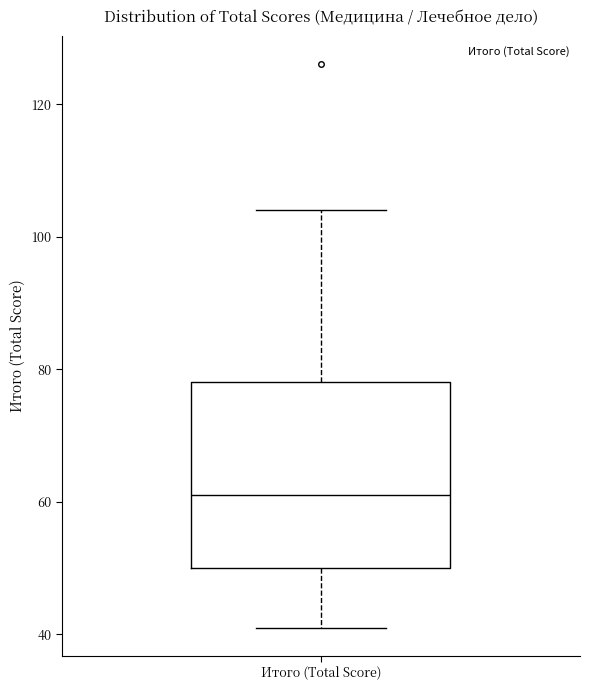

Read this box plot against the y-axis: the position of the median line, the range covered by the box, and the ends of both whiskers. The values are not printed on the chart, so give them approximately, as read against the axis.

median 62, box 50 to 78, whiskers 42 to 104